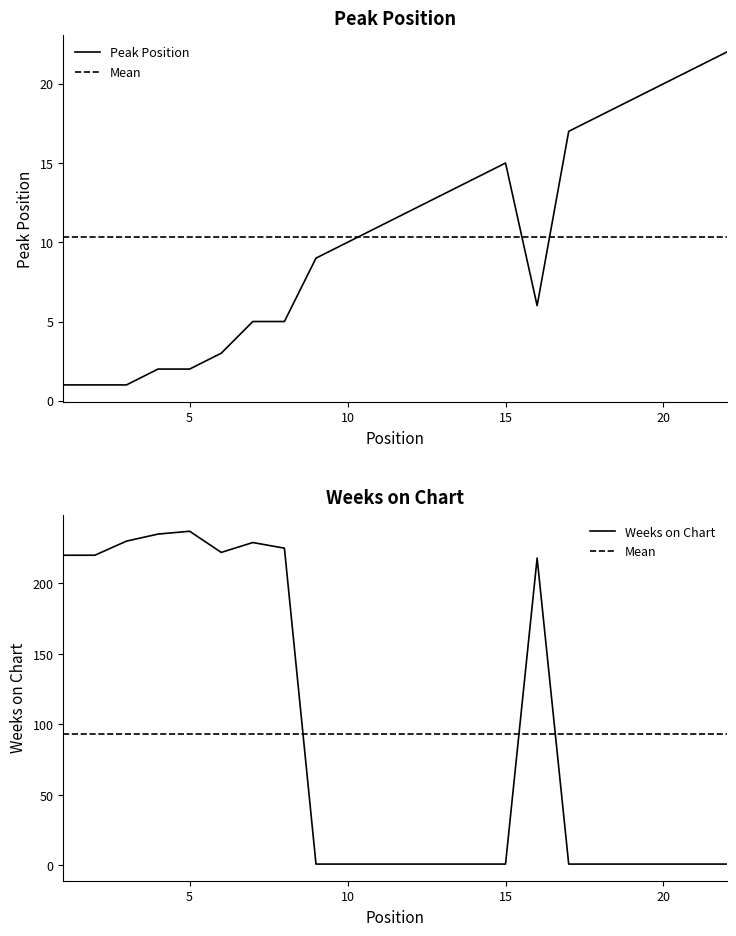

Reading right to left, transcribe all the data shown in this chart.

Peak Position: 22=22	21=21	20=20	19=19	18=18	17=17	16=6	15=15	14=14	13=13	12=12	11=11	10=10	9=9	8=5	7=5	6=3	5=2	4=2	3=1	2=1	1=1
Weeks on Chart: 22=1	21=1	20=1	19=1	18=1	17=1	16=218	15=1	14=1	13=1	12=1	11=1	10=1	9=1	8=225	7=229	6=222	5=237	4=235	3=230	2=220	1=220